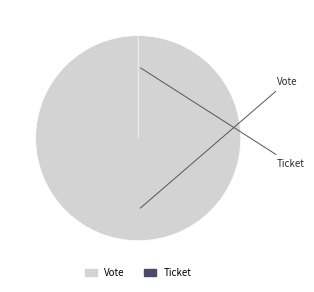

To the nearest percent, what is the difference between the Ticket and Vote slice percentages?

100%